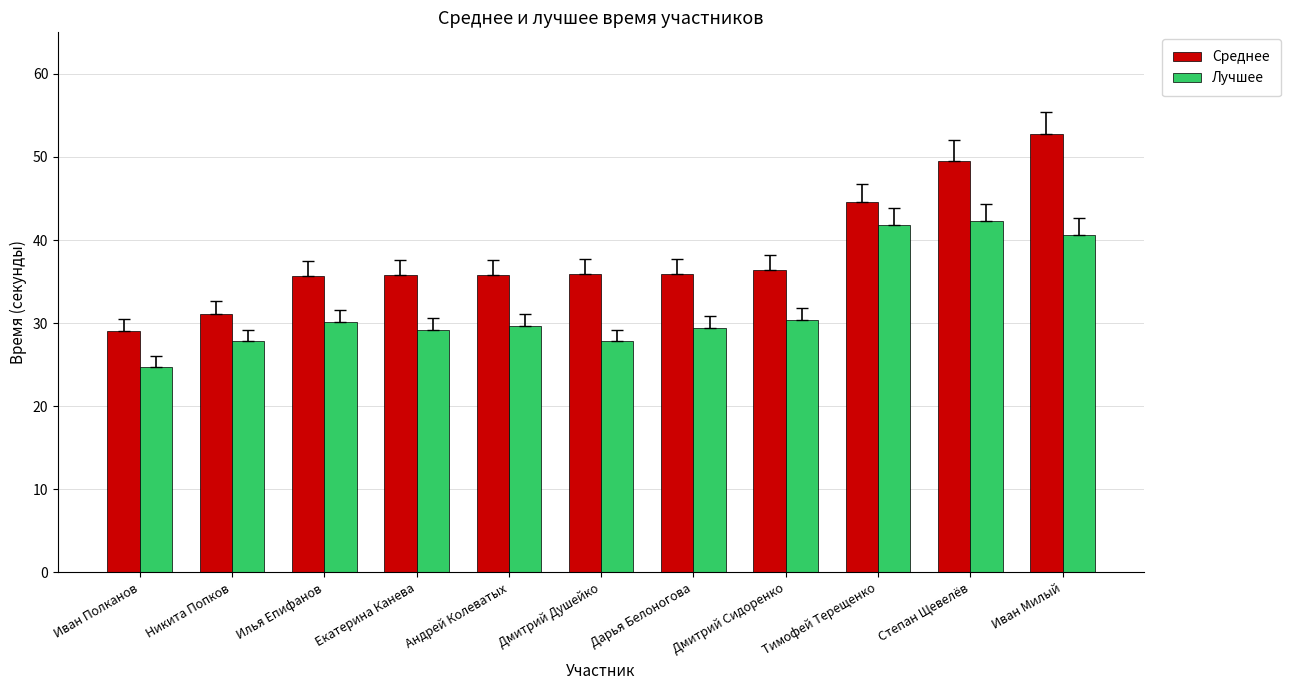

At which category is the sum across all series the highest?

Иван Милый